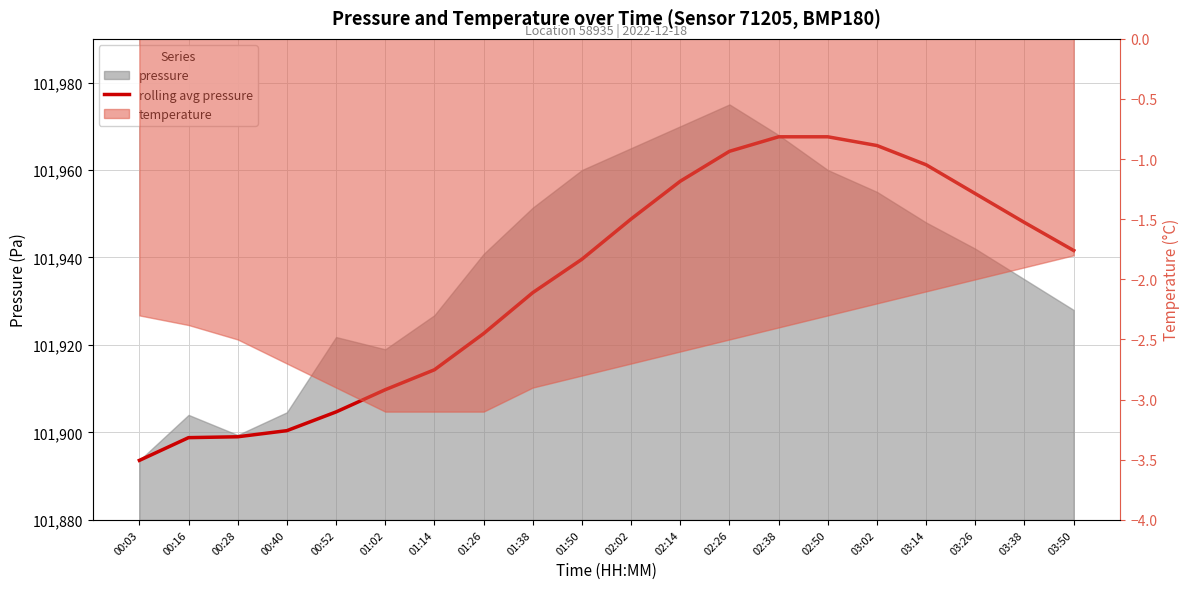

True or false: the data shows 101957.4 at 02:14.

True